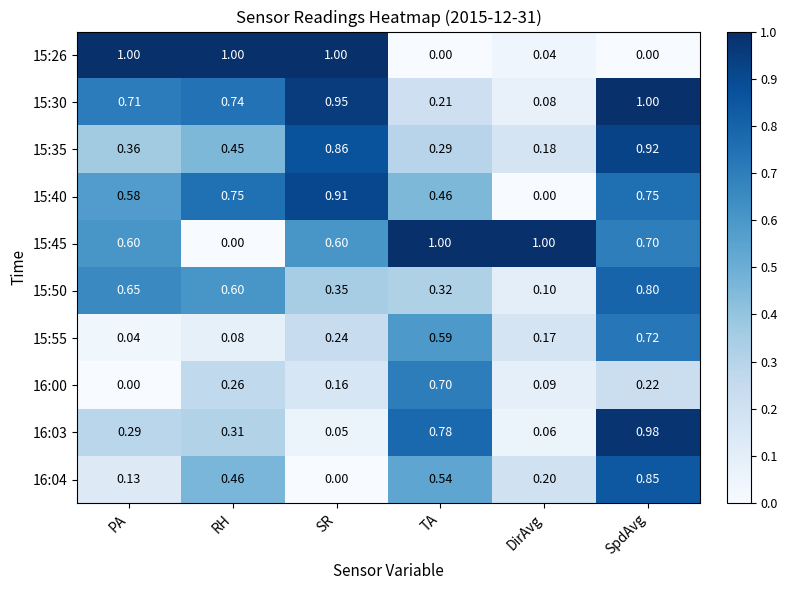

How many data points in 15:40 are above 0?

5